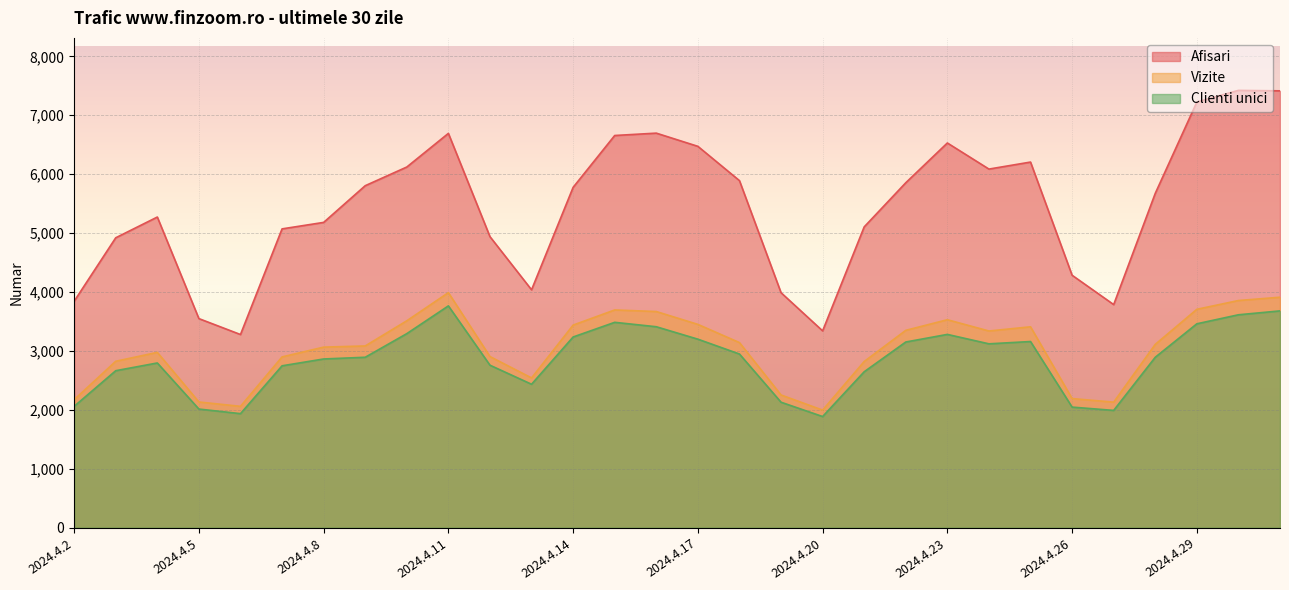

Where is the first local maximum for Clienti unici?

2024.4.4